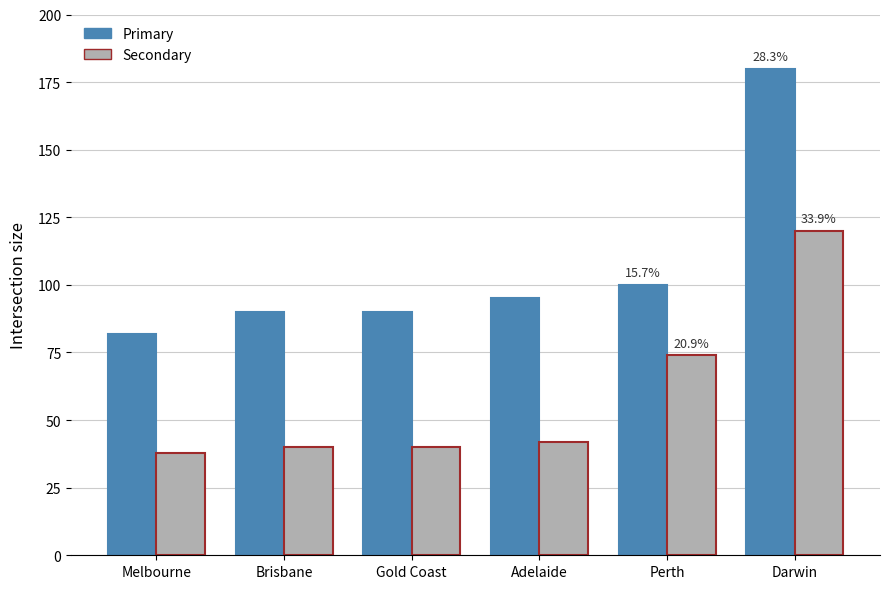

Which series has the largest total across all categories?

Primary